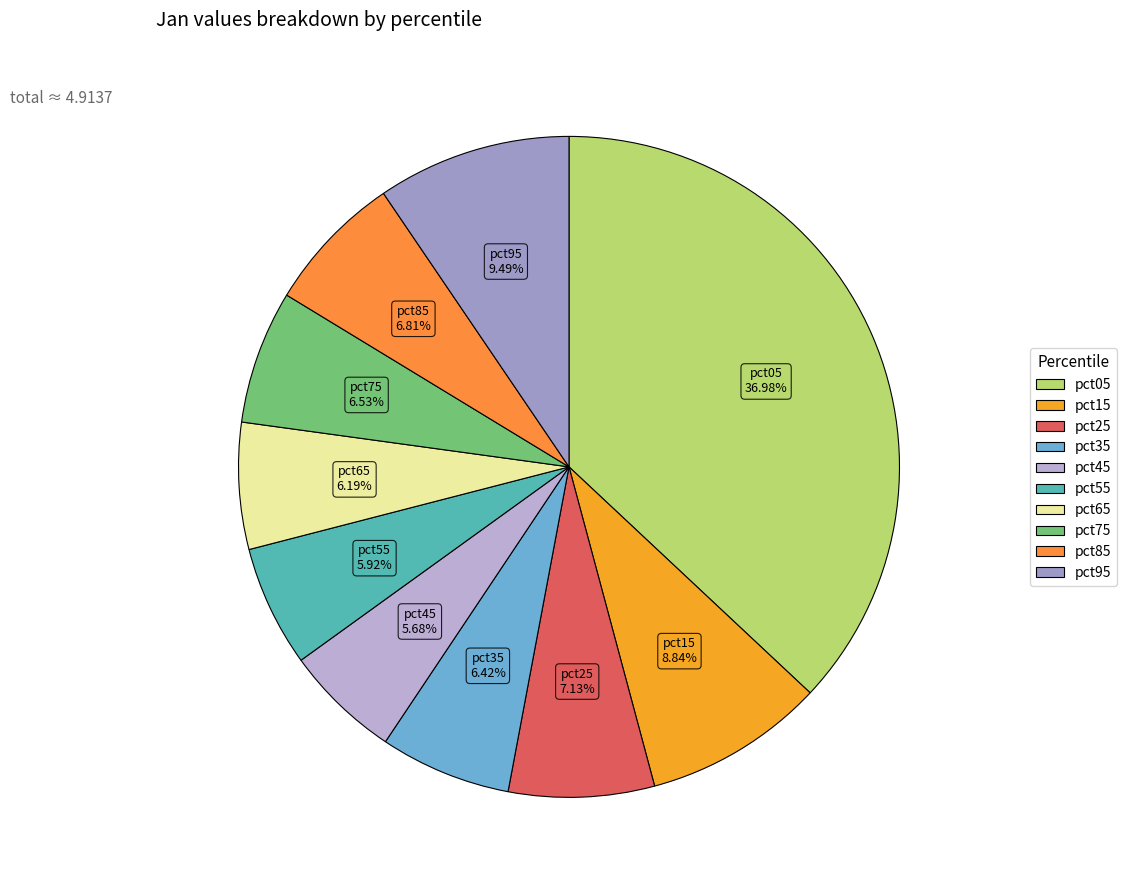

To the nearest percent, what is the difference between the pct35 and pct05 slice percentages?

31%